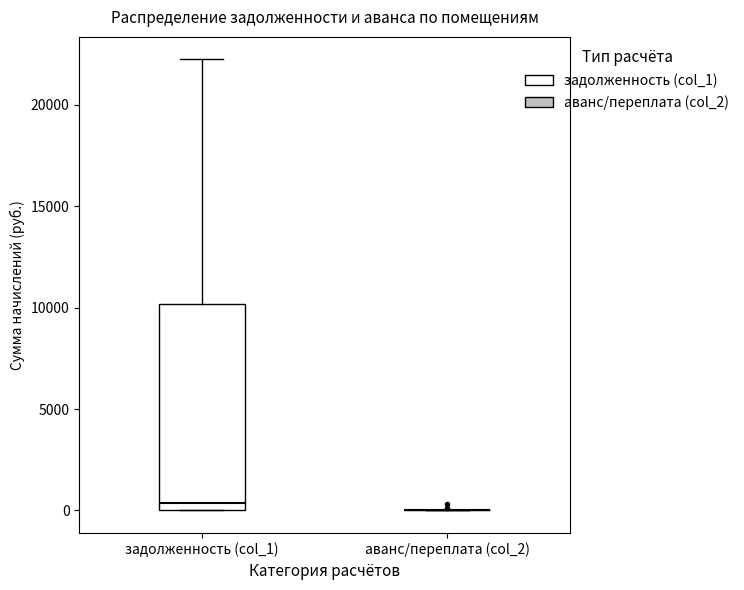

Comparing the boxes themselves (not the whiskers), which one is the tallest?

задолженность (col_1)